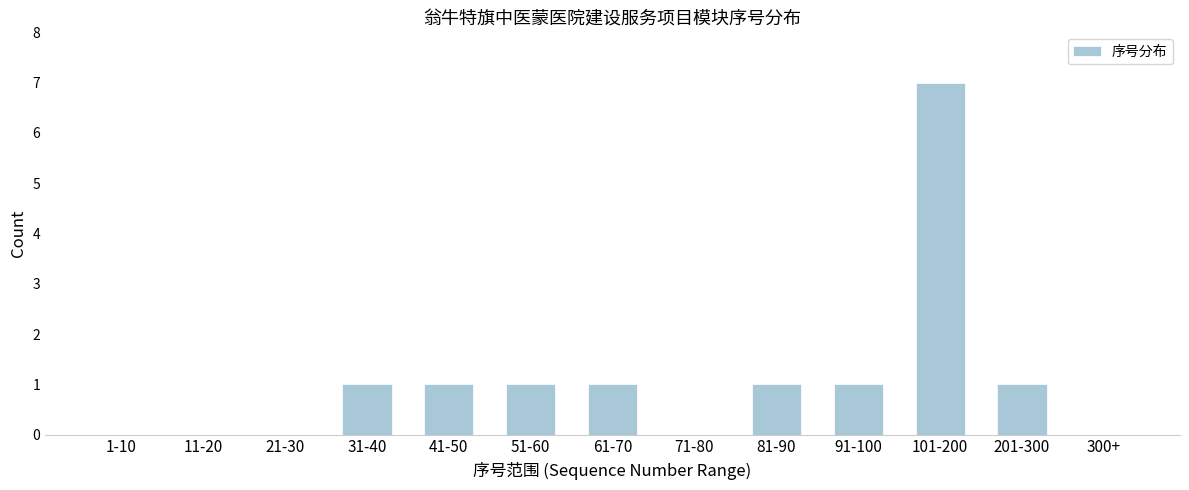

Reading left to right, what are all the values shown in this chart?

1-10=0	11-20=0	21-30=0	31-40=1	41-50=1	51-60=1	61-70=1	71-80=0	81-90=1	91-100=1	101-200=7	201-300=1	300+=0